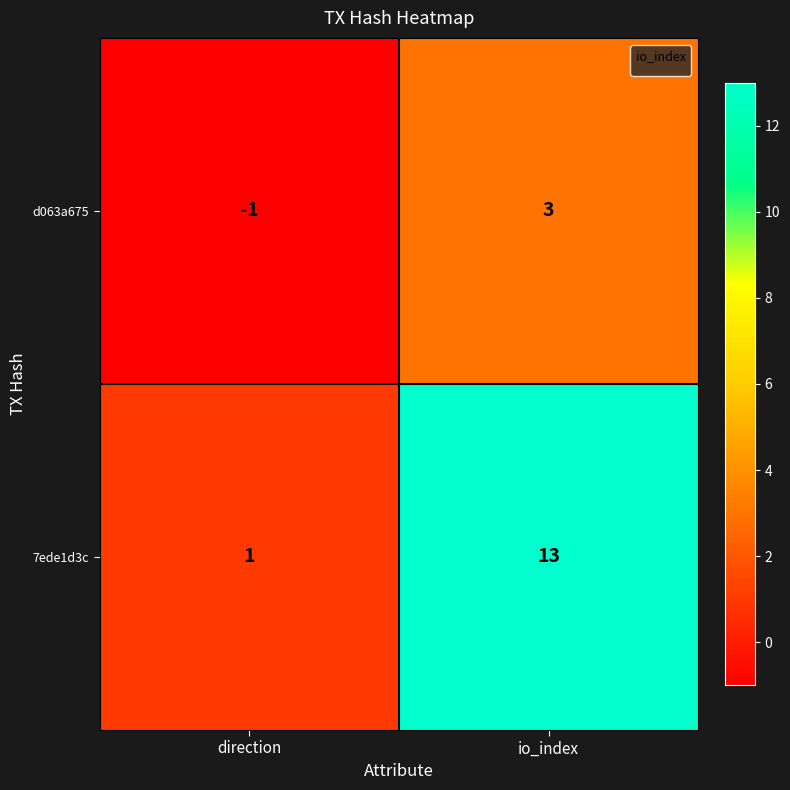

Which series changed the most between direction and io_index?

7ede1d3c